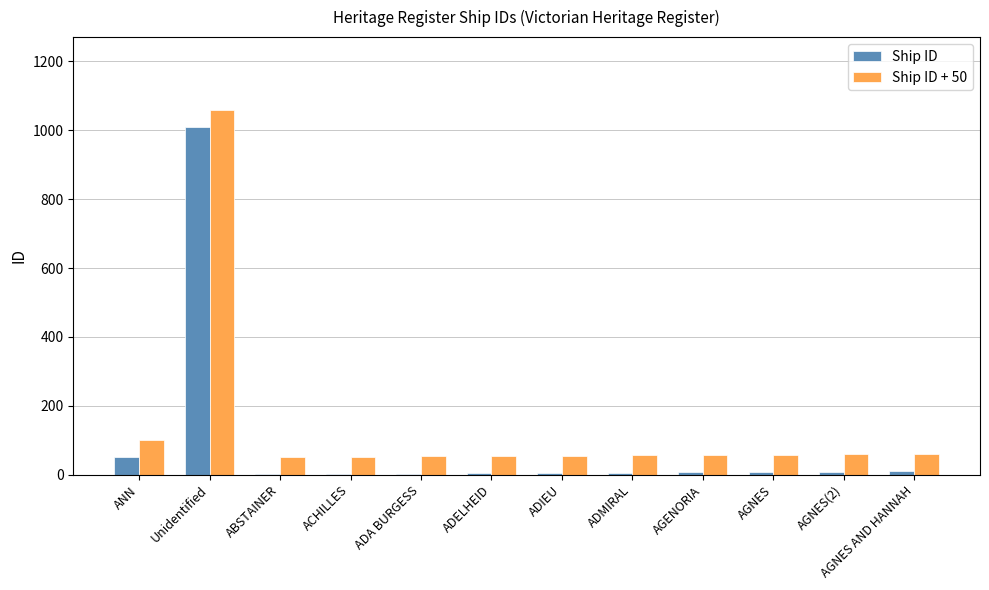

At which category is the sum across all series the highest?

Unidentified